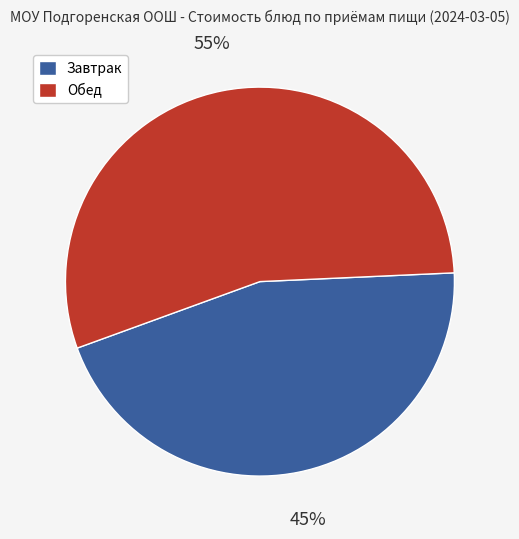

How many slices are in this pie chart?

2